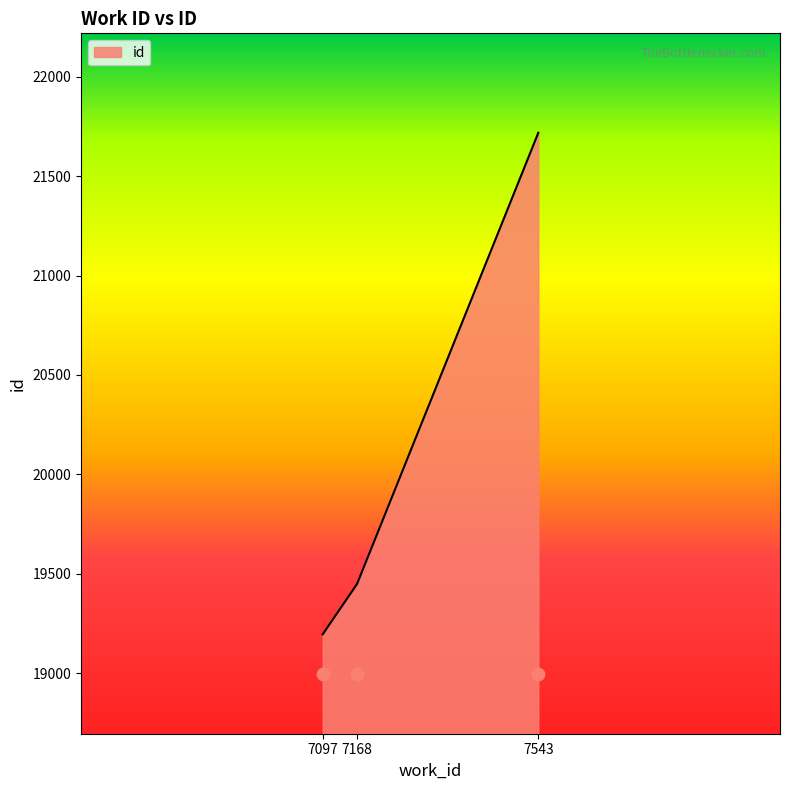

What is the change in value from 7168 to 7543?

+2269